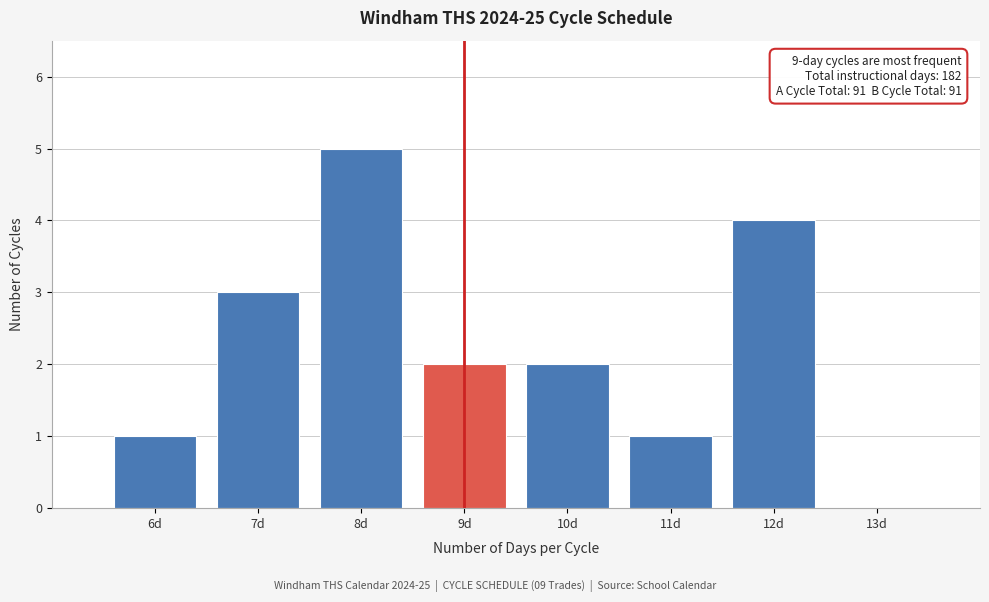

Which range on the x-axis has the tallest bar?

7.5 to 8.5